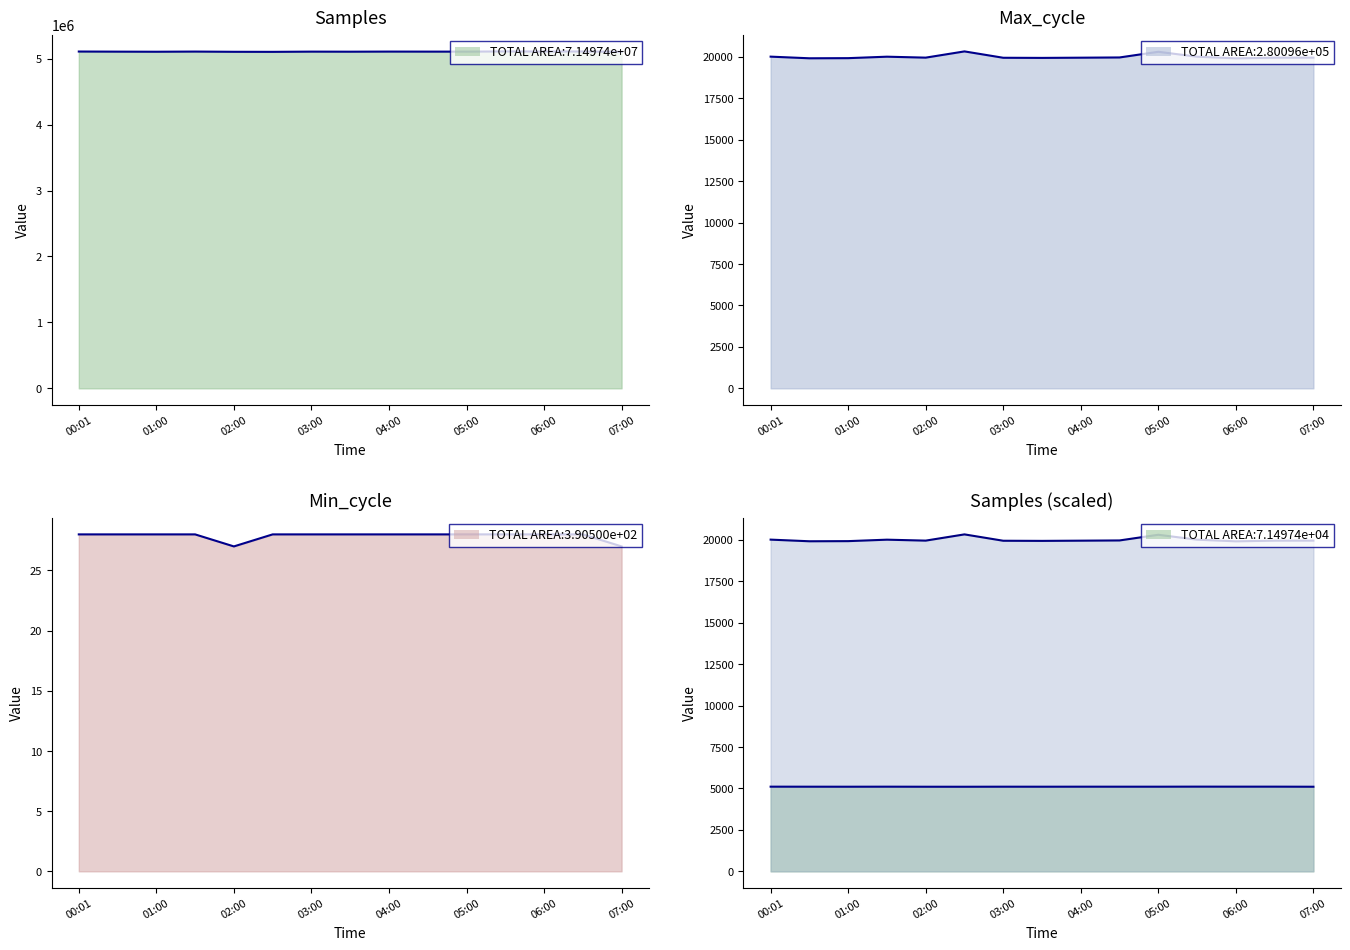

What is the lowest value of the Max_cycle series?

19912